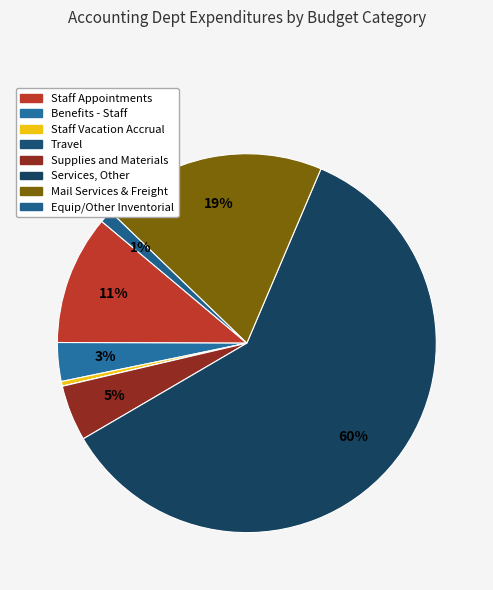

Count the number of slices in the pie.

8